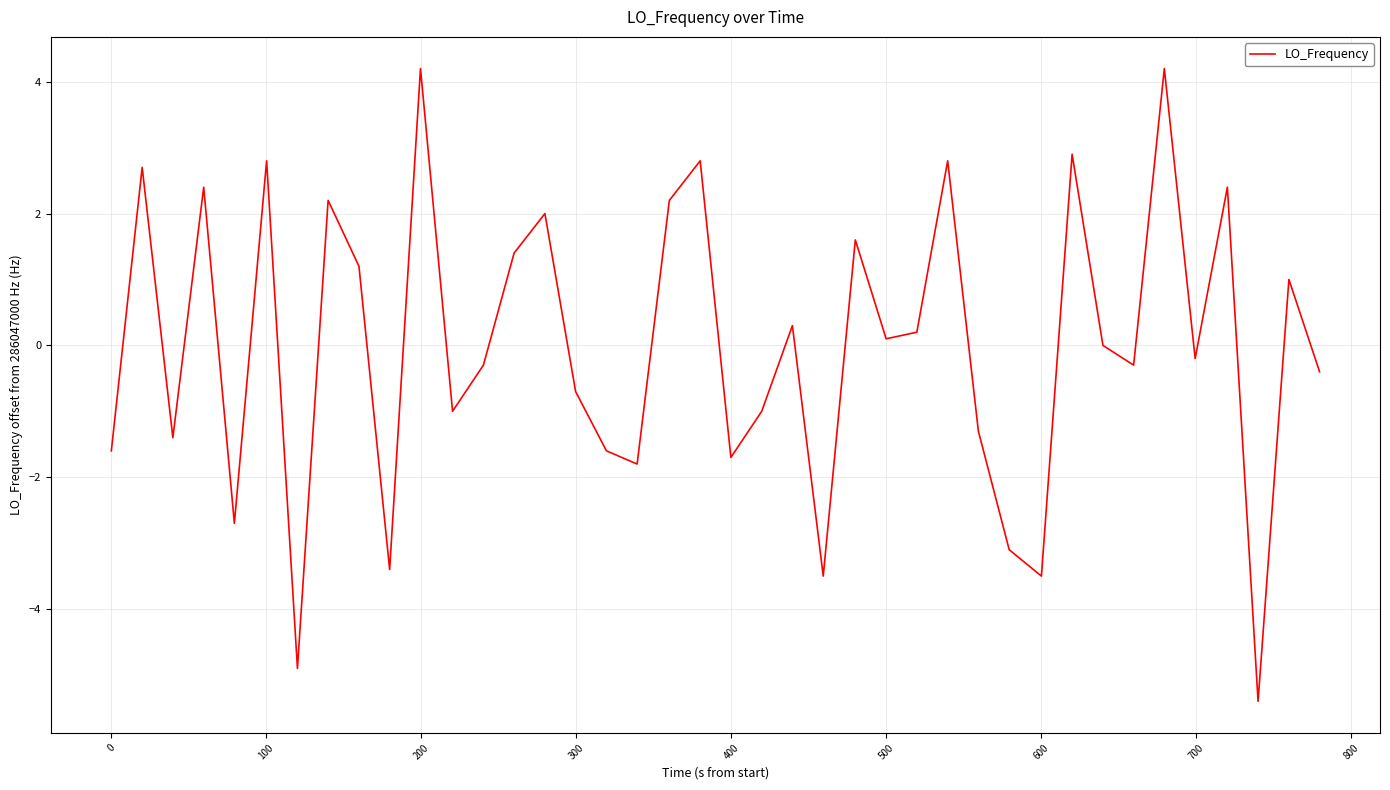

Count the number of categories in the chart.

40